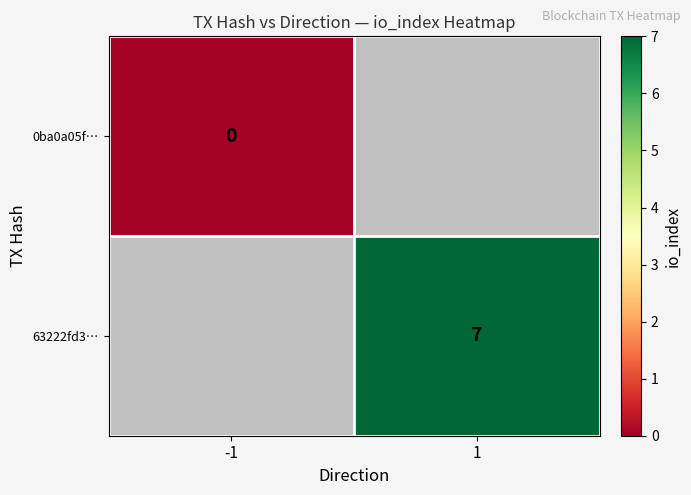

Count the number of data series in this chart.

2